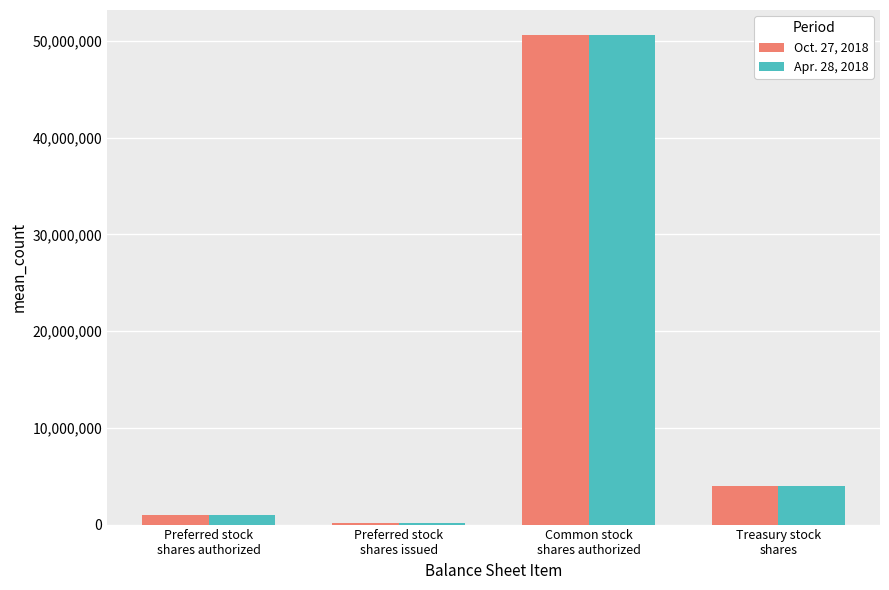

What is the greatest value displayed?

50669284